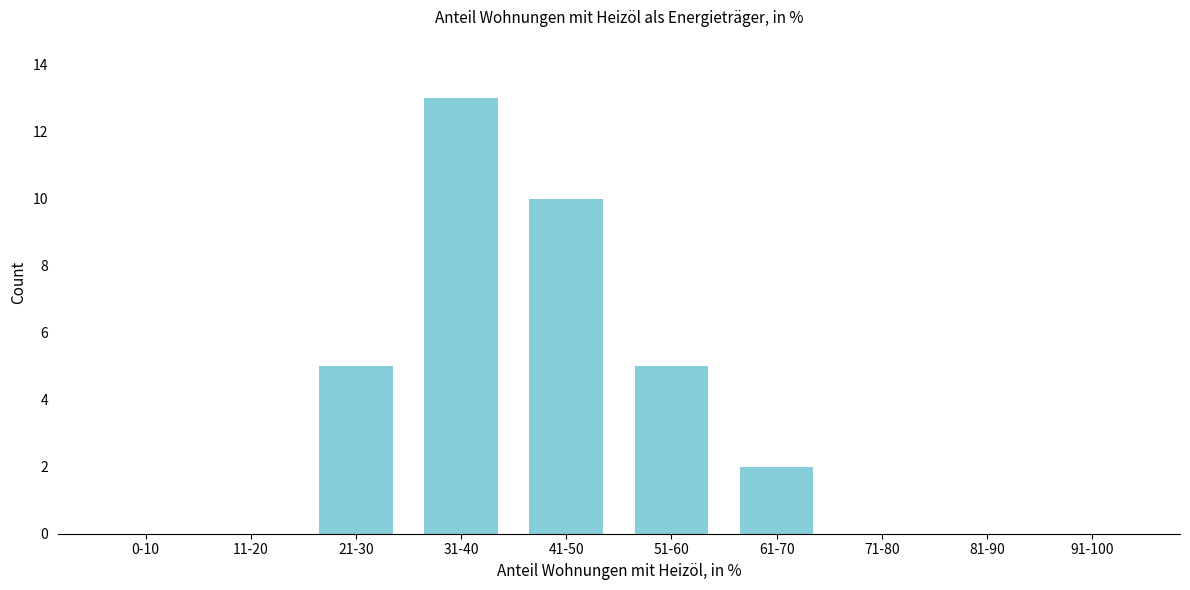

Reading left to right, extract all data points from this chart.

0-10=0	11-20=0	21-30=5	31-40=13	41-50=10	51-60=5	61-70=2	71-80=0	81-90=0	91-100=0